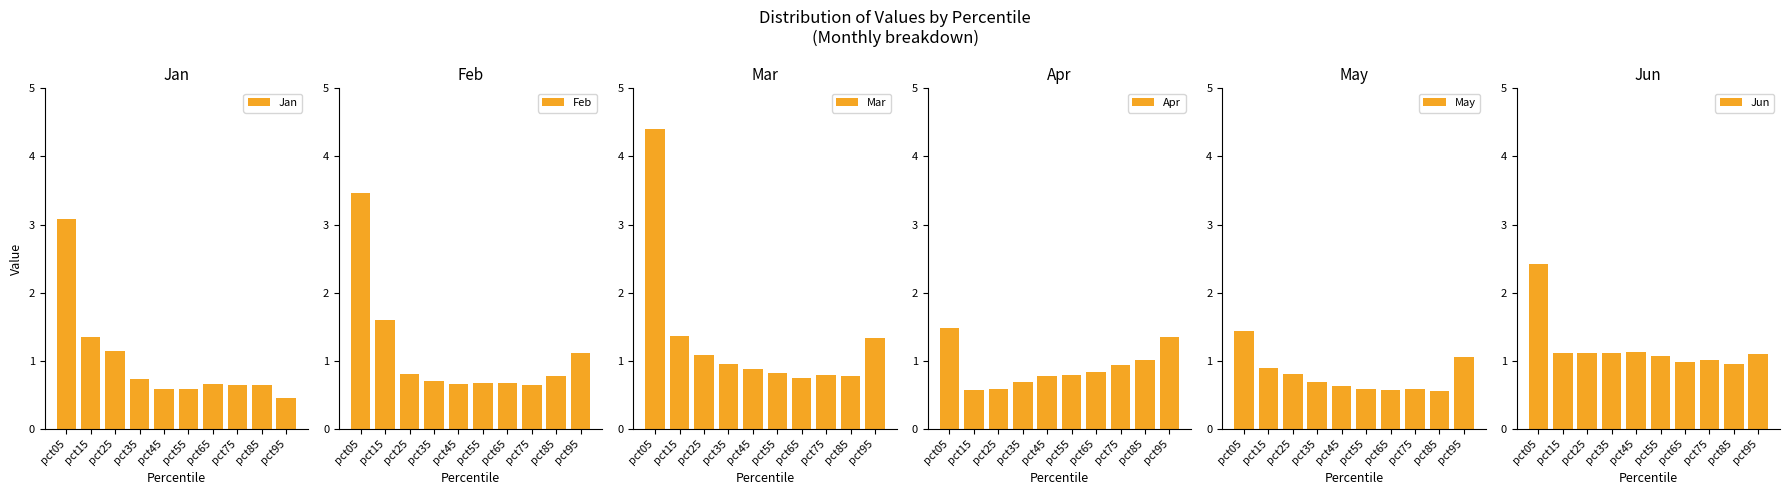

Reading left to right, transcribe all the data shown in this chart.

Jan: 3.1	1.3	1.1	0.7	0.6	0.6	0.7	0.6	0.6	0.5
Feb: 3.5	1.6	0.8	0.7	0.7	0.7	0.7	0.7	0.8	1.1
Mar: 4.4	1.4	1.1	1.0	0.9	0.8	0.7	0.8	0.8	1.3
Apr: 1.5	0.6	0.6	0.7	0.8	0.8	0.8	0.9	1.0	1.3
May: 1.4	0.9	0.8	0.7	0.6	0.6	0.6	0.6	0.6	1.1
Jun: 2.4	1.1	1.1	1.1	1.1	1.1	1.0	1.0	1.0	1.1